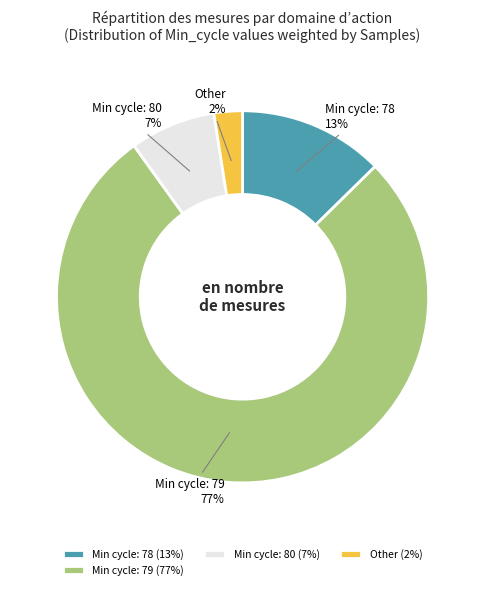

Count the number of slices in the pie.

4